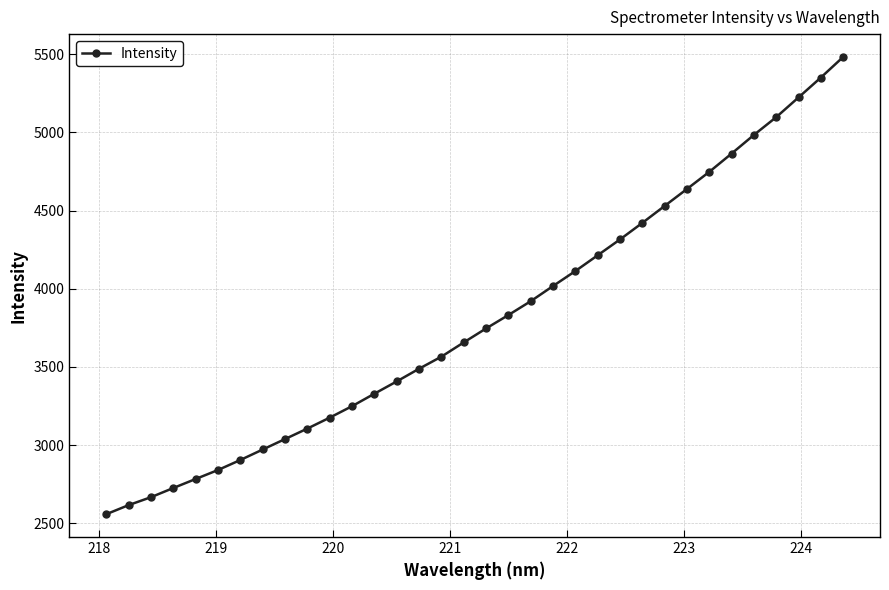

How many lines are shown in the chart?

1